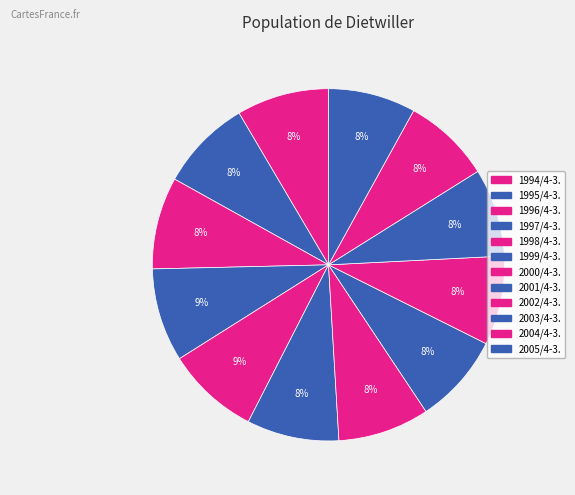

The 1994/4-3. slice represents 8% of the pie. True or false?

True